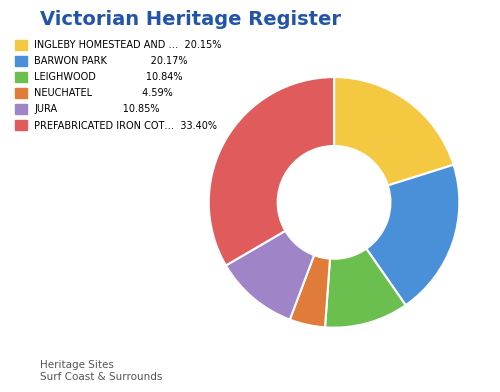

How many segments does this pie chart have?

6